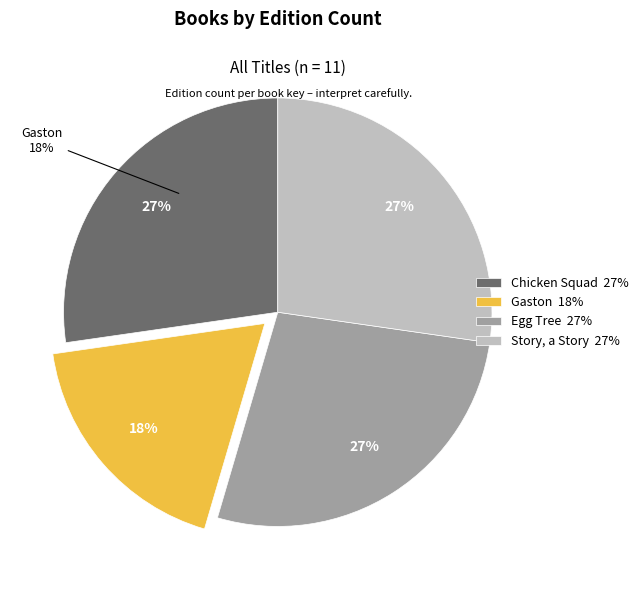

What percentage is the Egg Tree (328331) slice, to the nearest percent?

27%